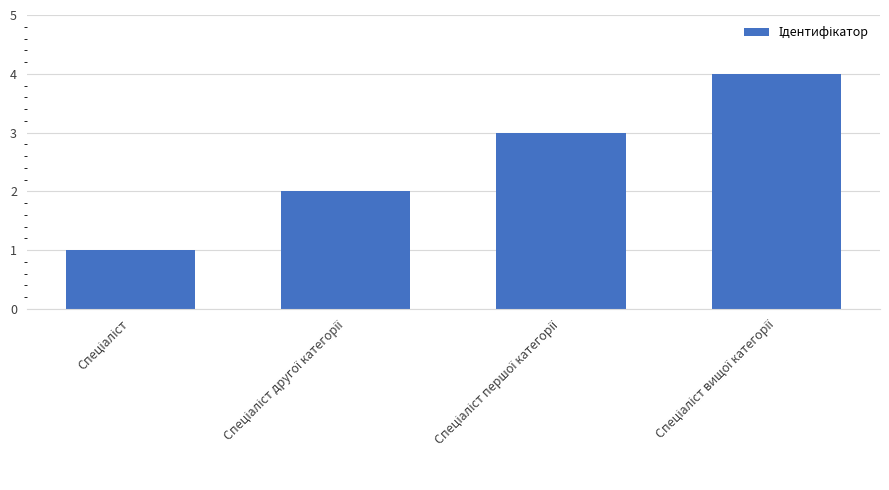

What is the sum of all values?

10